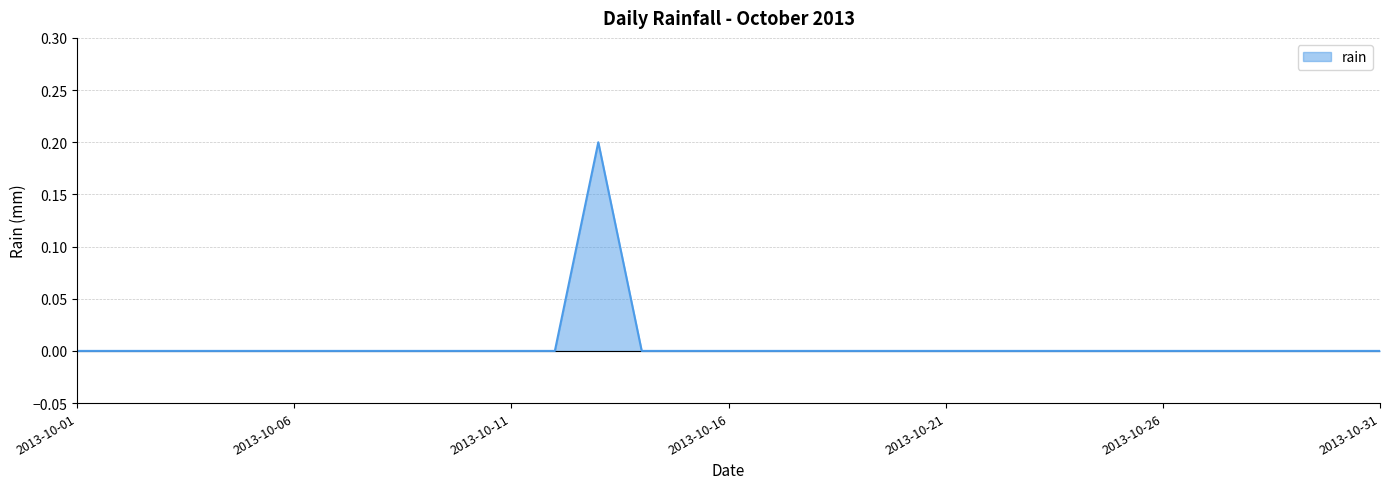

Does the chart display data point markers on the line(s)?

No